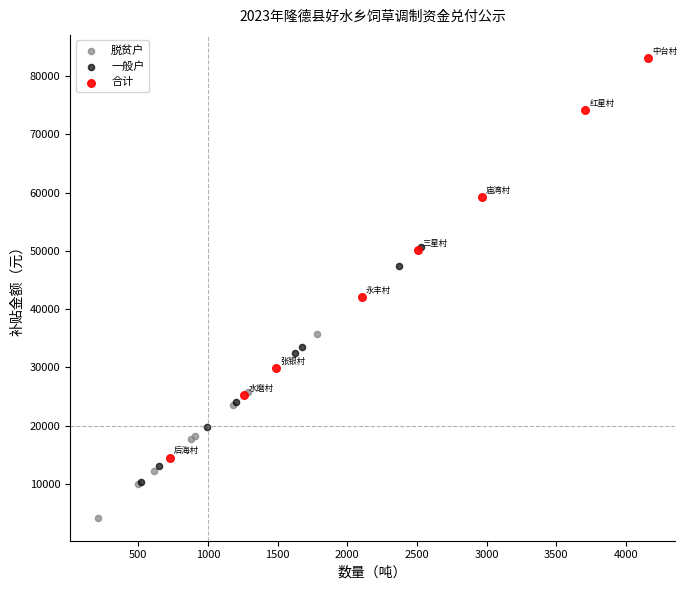

Which series reaches the maximum Y coordinate?

合计